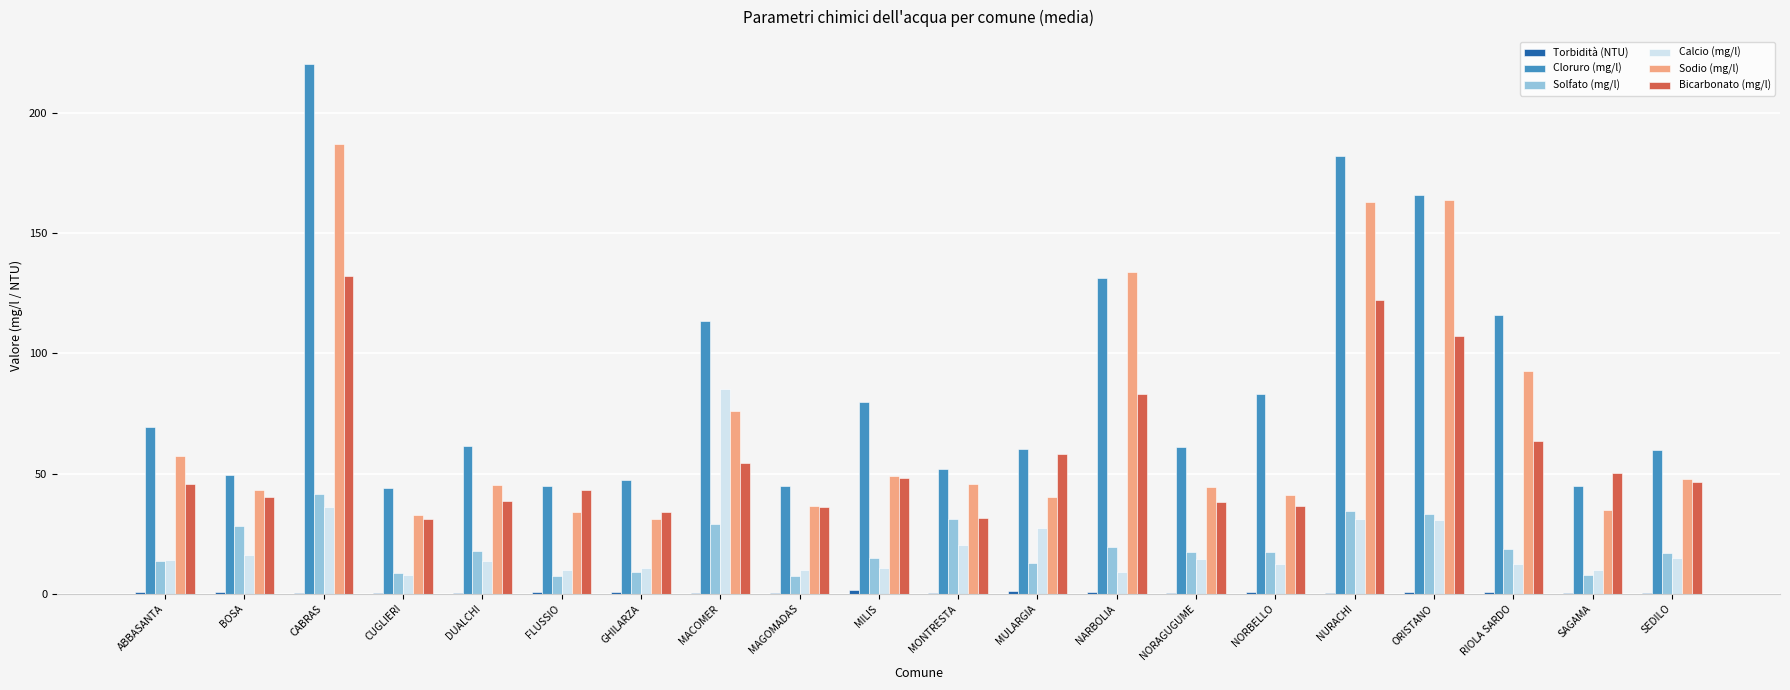

Is the value of Solfato (mg/l) at RIOLA SARDO greater than the value of Calcio (mg/l) at CUGLIERI?

Yes